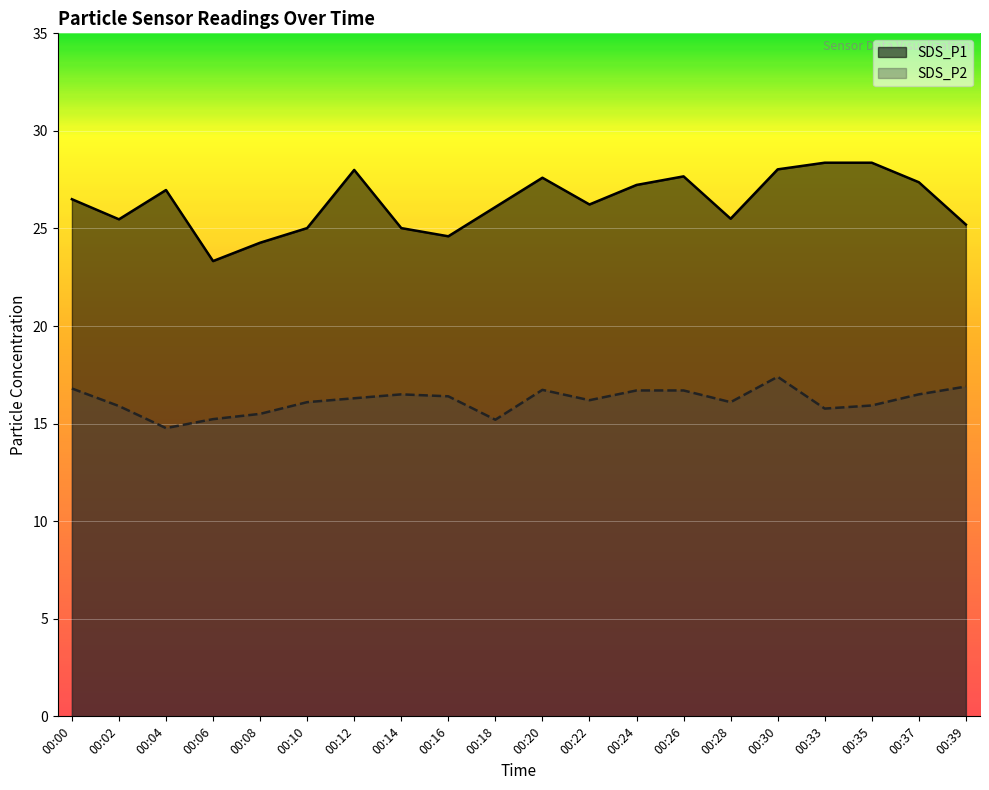

What is the minimum value for SDS_P2?

14.8